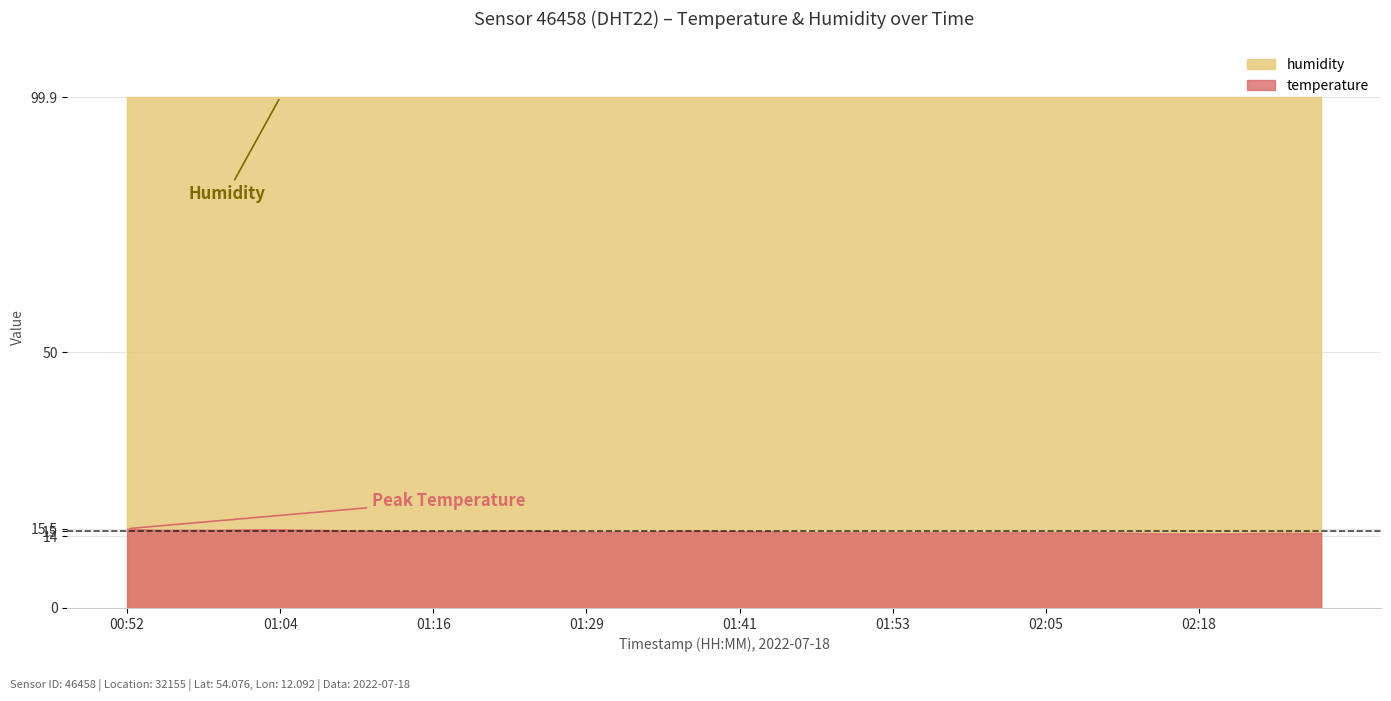

What is the spread (max minus min) of values at 01:07?

84.6